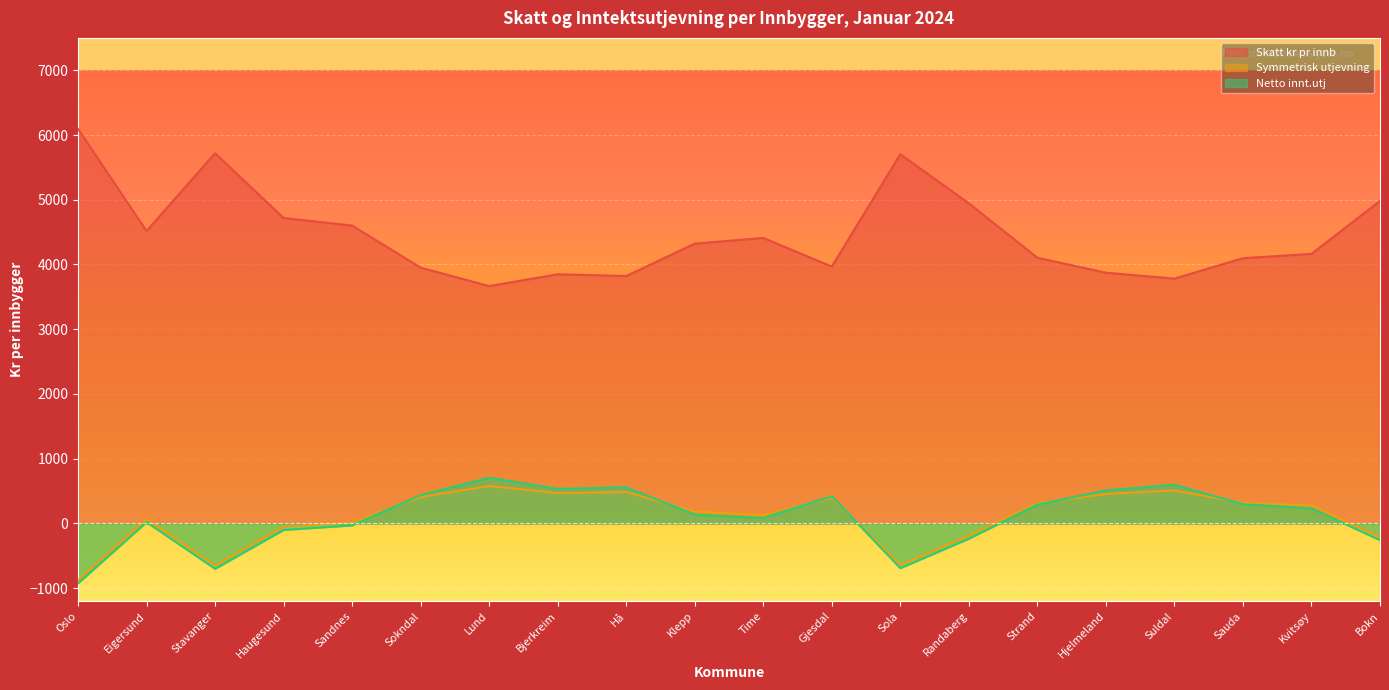

Does the chart display data point markers on the line(s)?

No